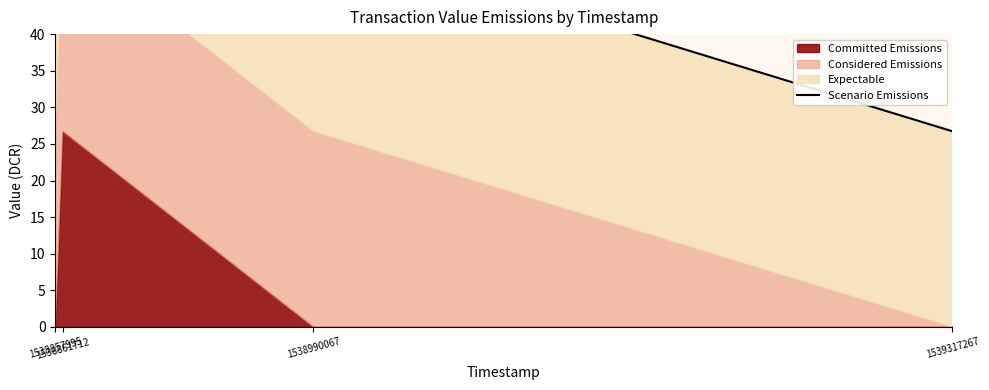

Reading left to right, extract all data points from this chart.

53.4	80.2	53.4	26.7